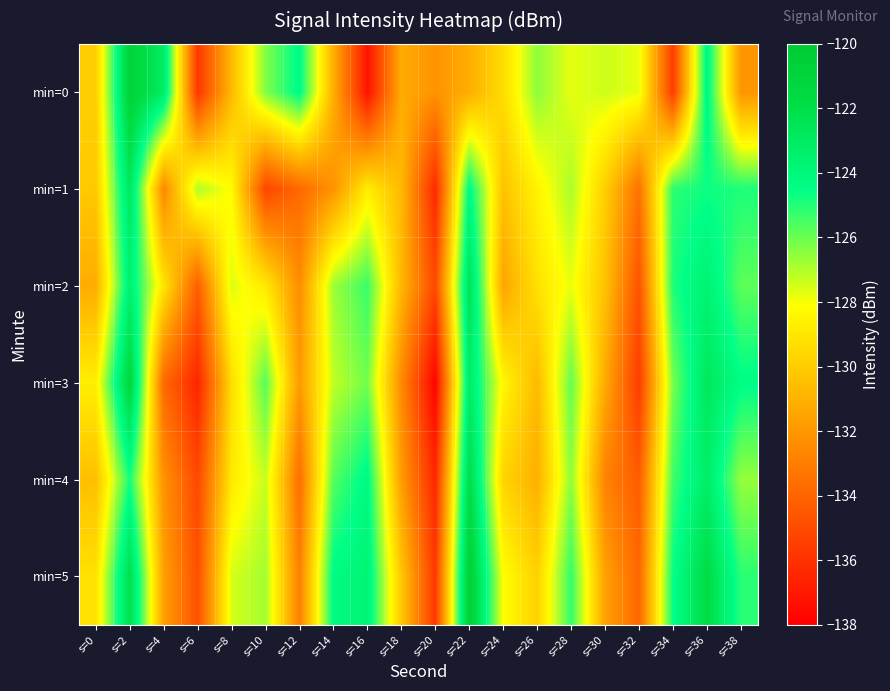

At s=30, list the series in order from smallest to largest.

min=4, min=5, min=3, min=2, min=1, min=0